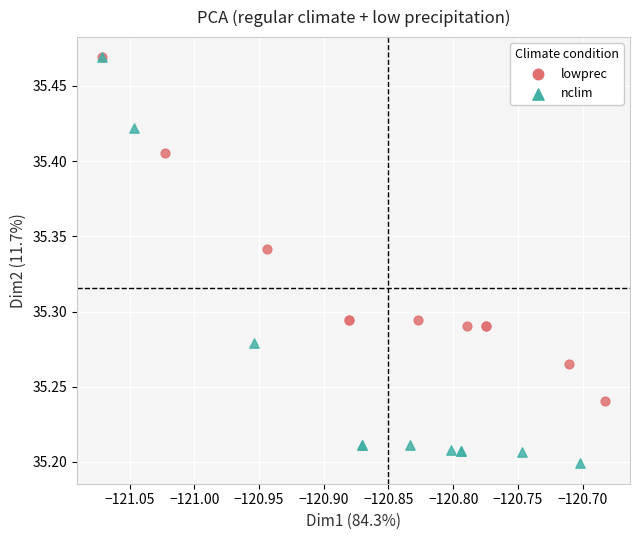

Which series contains the lowest Y value?

nclim